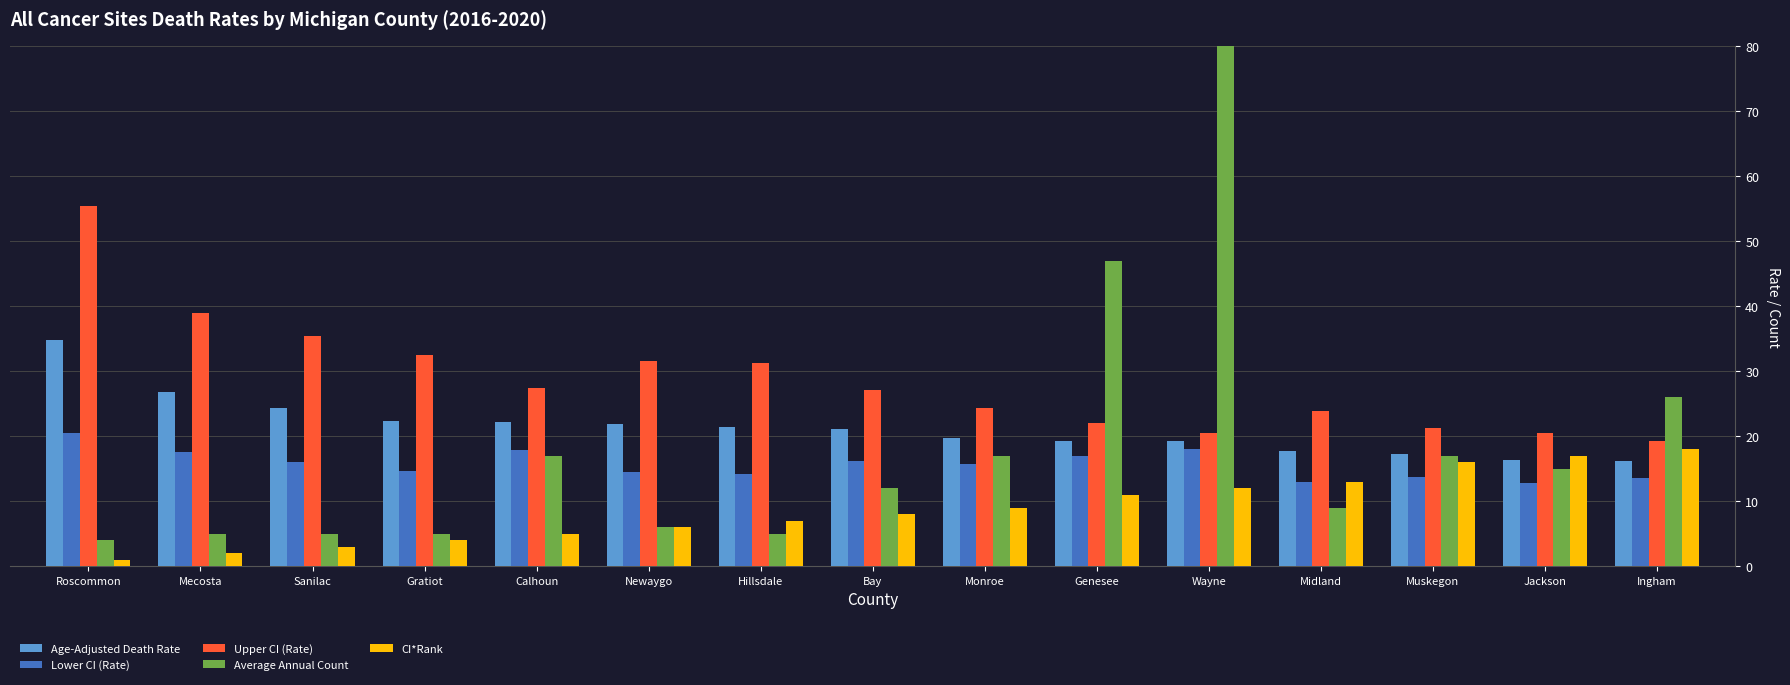

At Wayne, list the series in order from largest to smallest.

Average Annual Count, Upper CI (Rate), Age-Adjusted Death Rate, Lower CI (Rate), CI*Rank